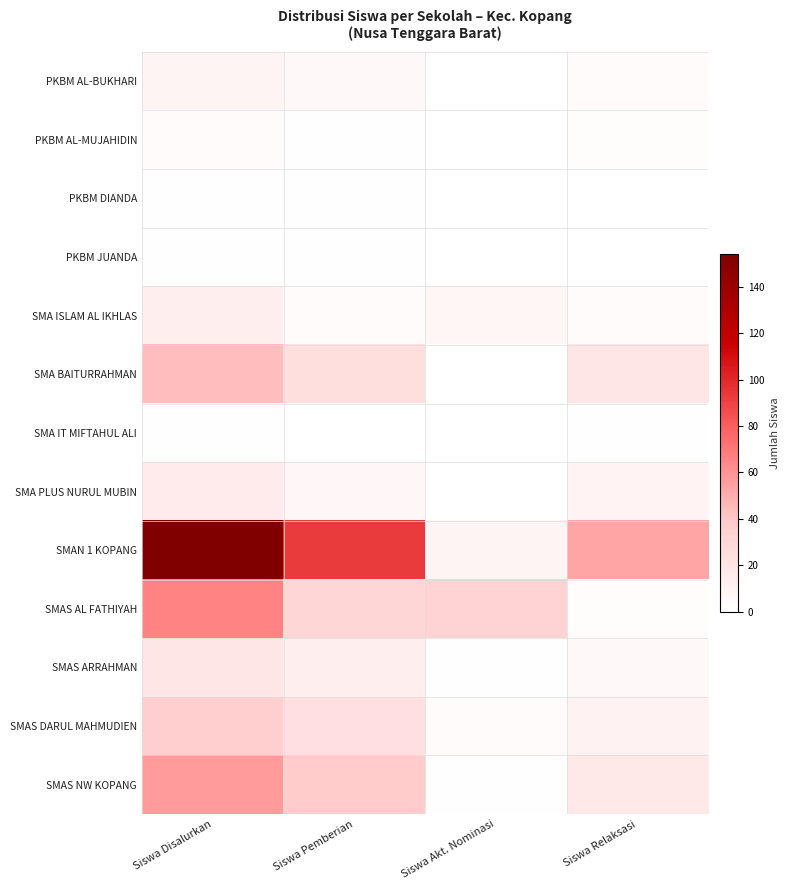

At how many categories does at least one series exceed 20?

4